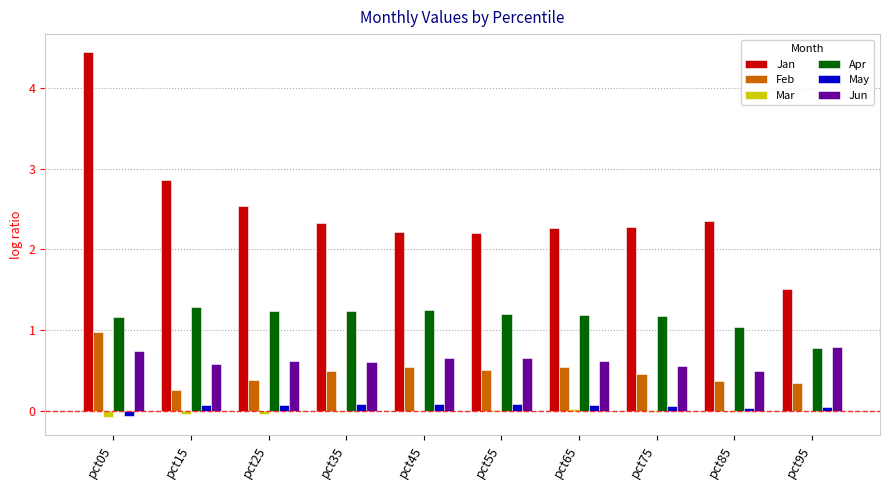

Is it true that Apr equals 0.8 at pct95?

True